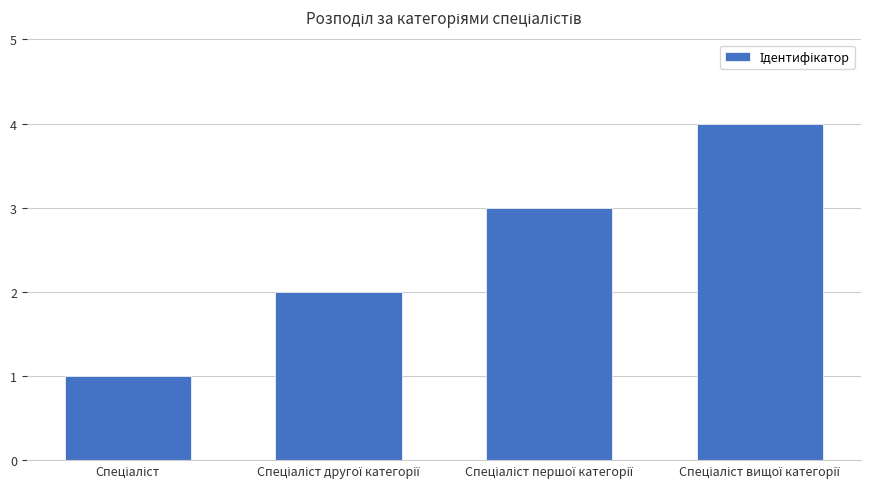

What is the maximum value shown in the chart?

4